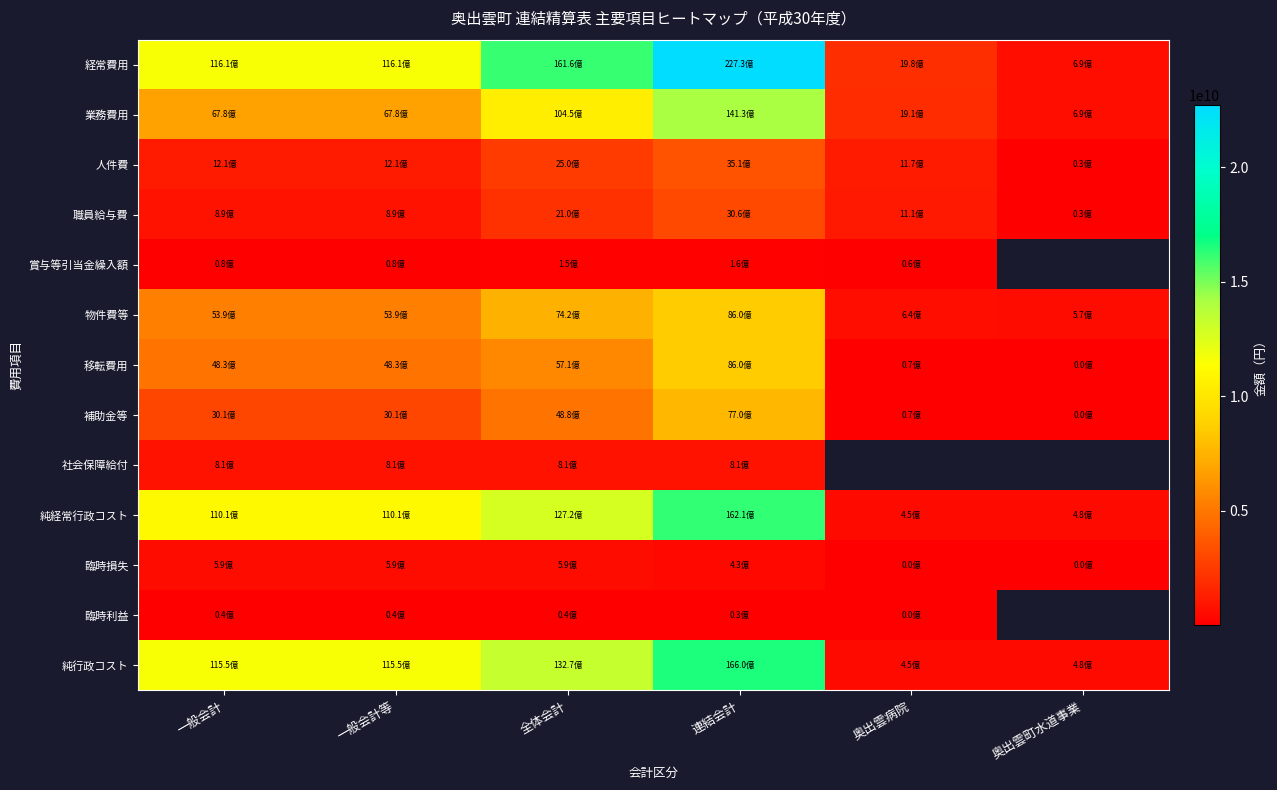

At which category does the chart reach its minimum across all series?

奥出雲病院